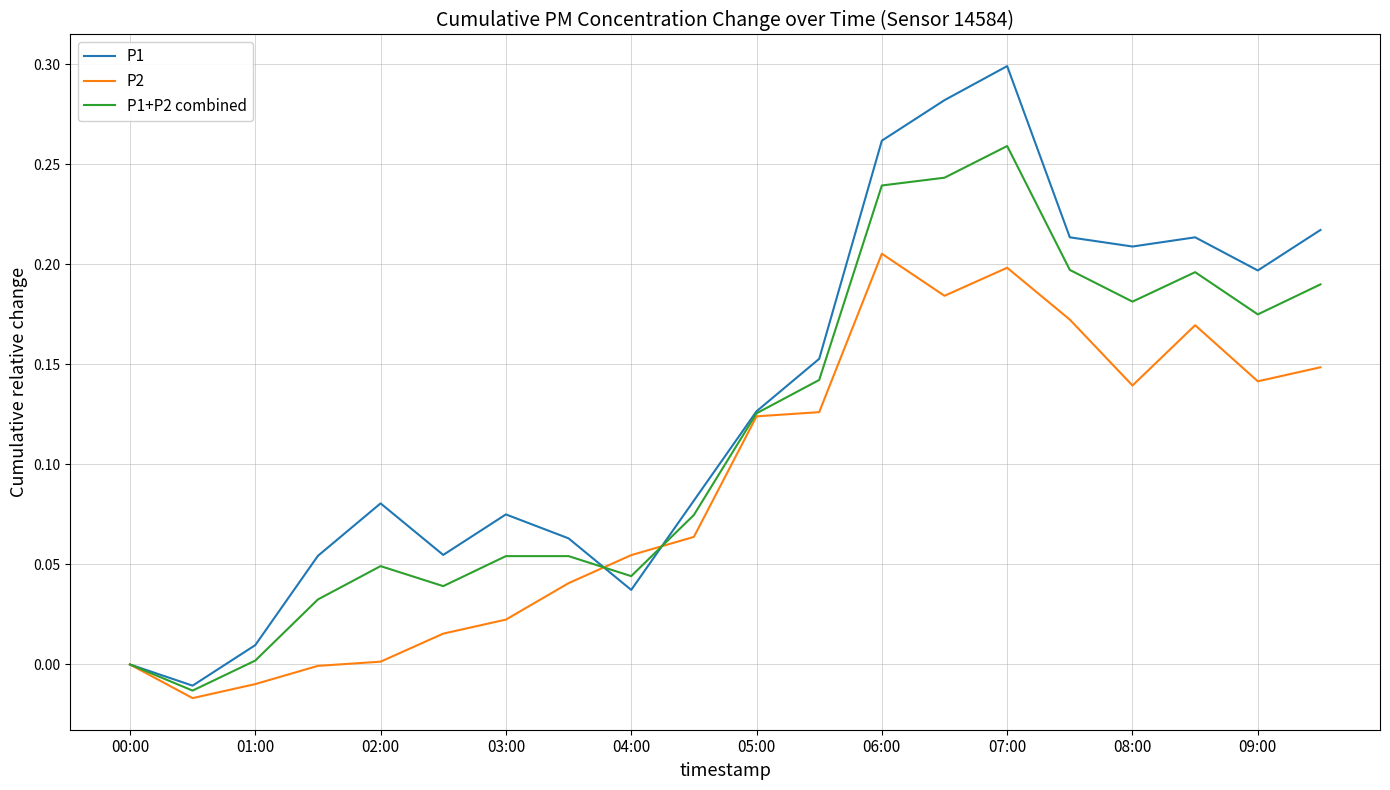

List the series in order of their peak value, highest first.

P1, P1+P2 combined, P2